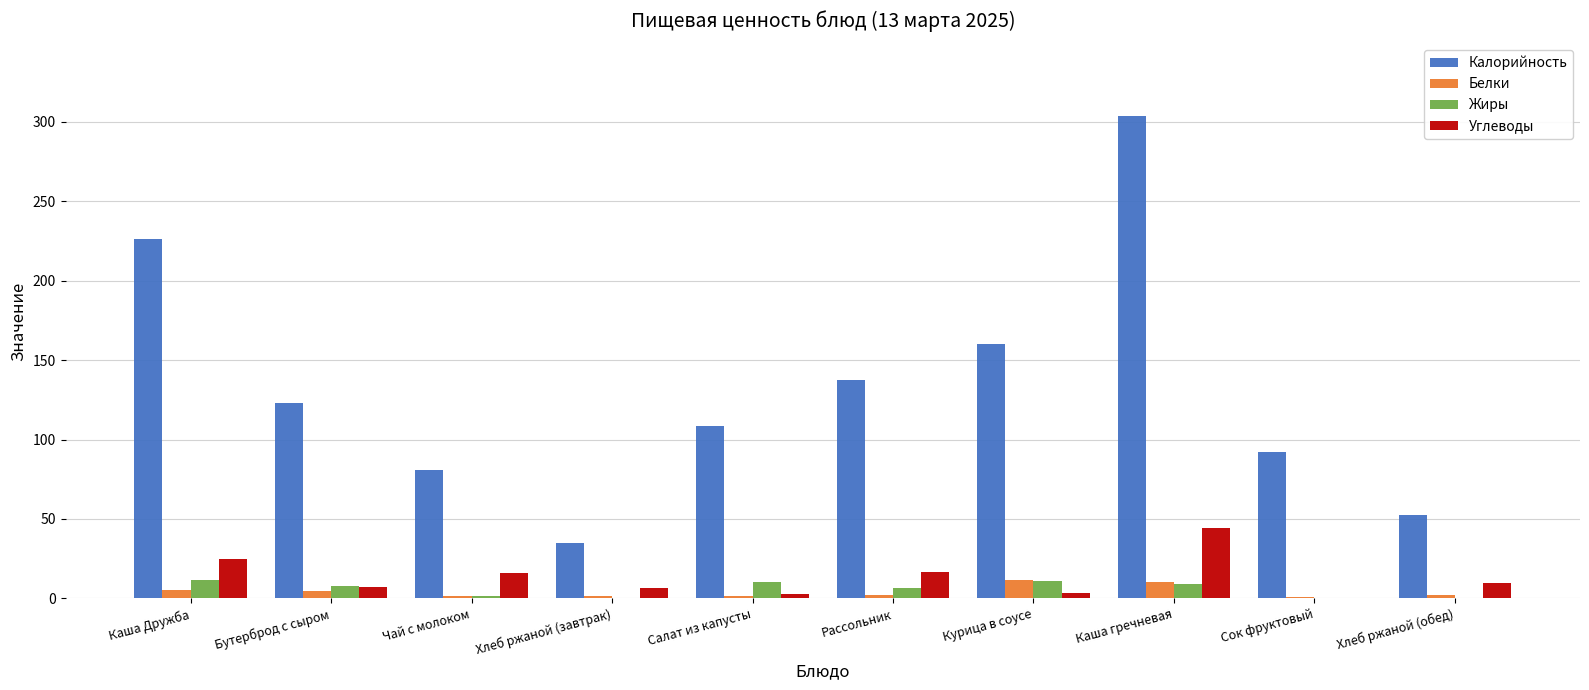

Is the value of Углеводы at Рассольник greater than the value of Калорийность at Чай с молоком?

No